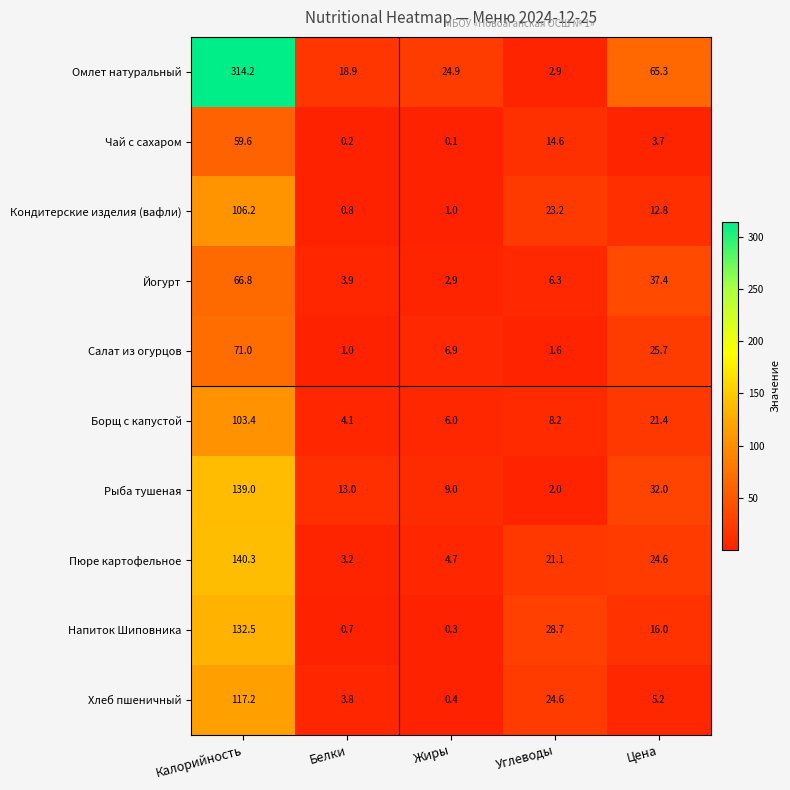

At how many categories does at least one series exceed 28?

3